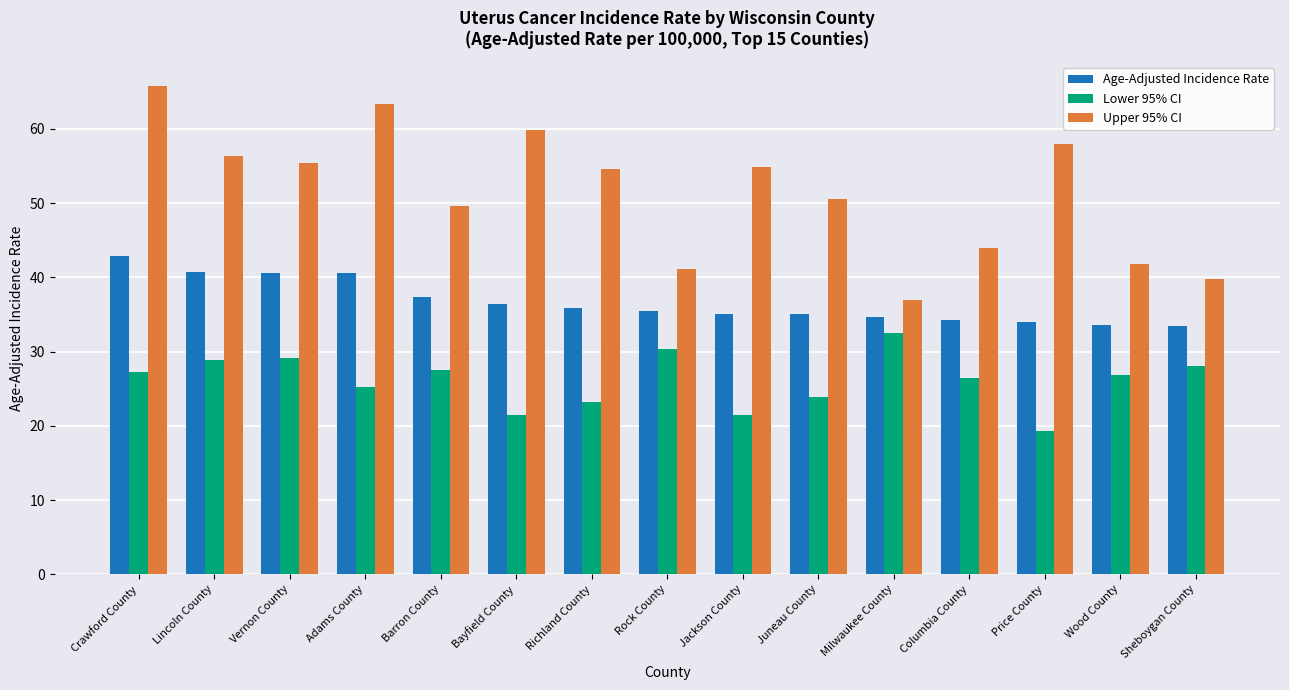

How many distinct data groups are displayed?

3